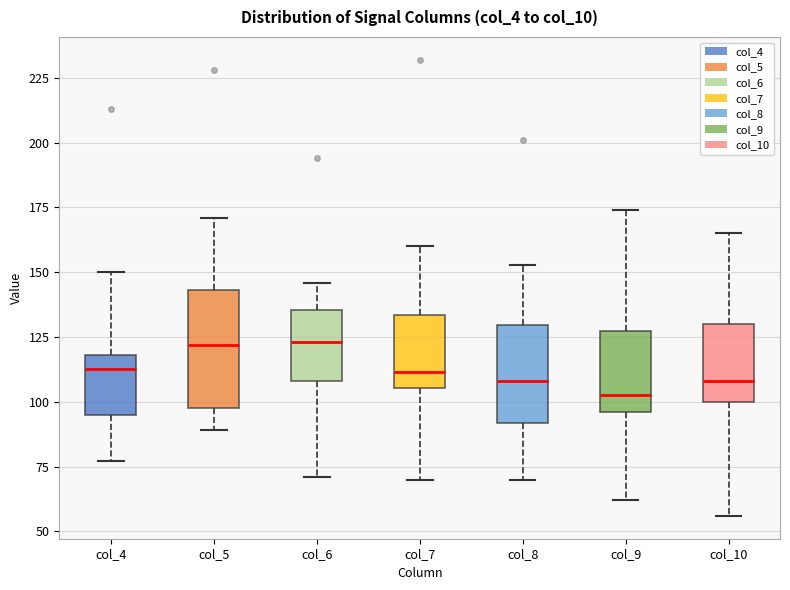

Reading left to right, read every box against the y-axis: the position of its median line, the range the box covers, and the ends of its whiskers. The values are not printed on the chart, so give them approximately, as read against the axis.

col_4: median 115, box 95 to 120, whiskers 75 to 150
col_5: median 120, box 100 to 145, whiskers 90 to 170
col_6: median 125, box 110 to 135, whiskers 70 to 145
col_7: median 110, box 105 to 135, whiskers 70 to 160
col_8: median 110, box 90 to 130, whiskers 70 to 155
col_9: median 105, box 95 to 125, whiskers 60 to 175
col_10: median 110, box 100 to 130, whiskers 55 to 165